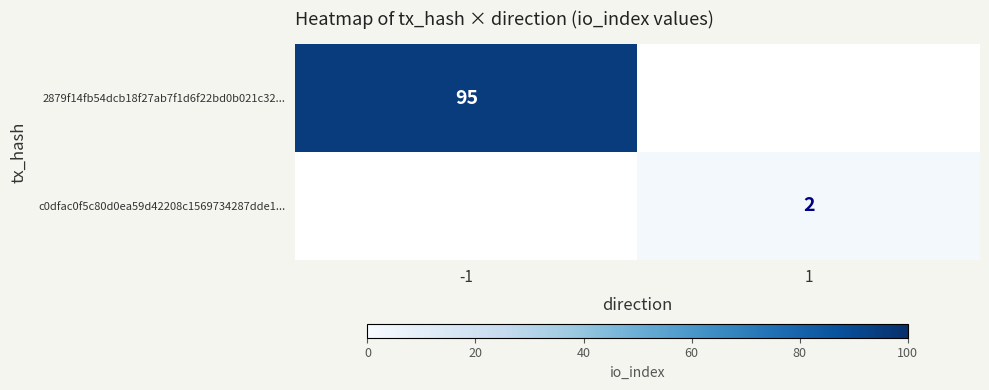

The 2879f14fb54dcb18f27ab7f1d6f22bd0b021c32... series shows 156 at -1. True or false?

False